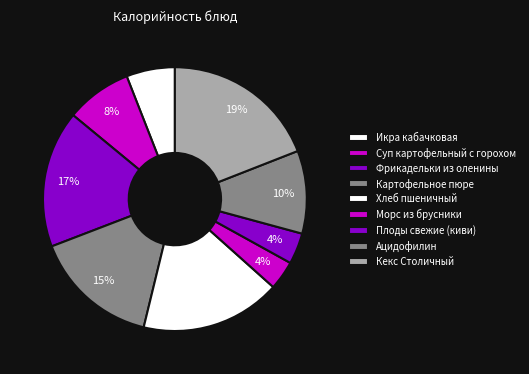

Is it true that Хлеб пшеничный is 9% of the pie?

False